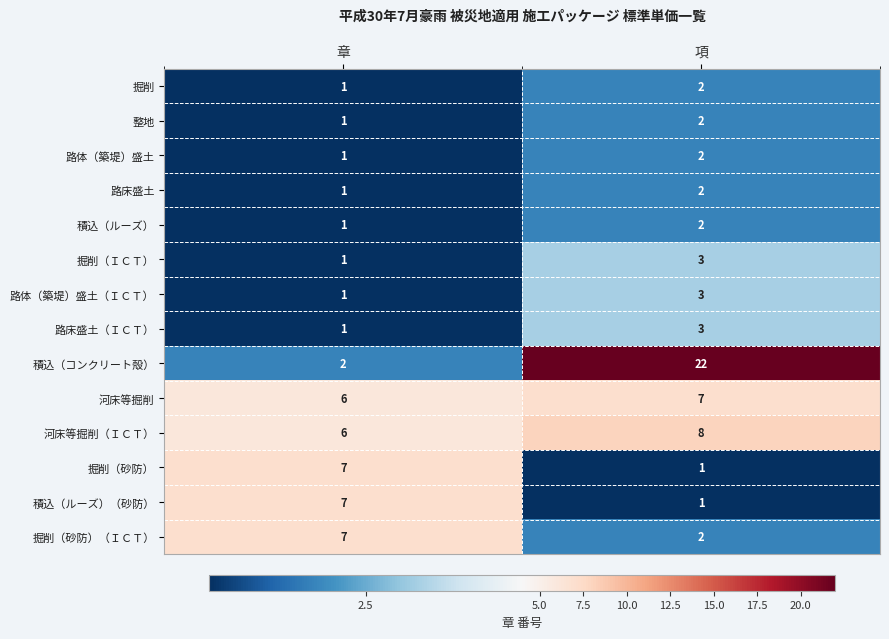

How many distinct data groups are displayed?

14